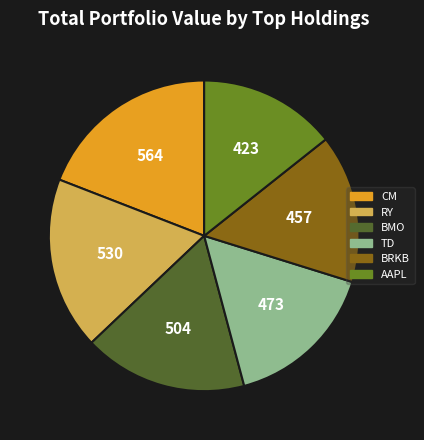

Is there a majority slice in this chart?

No